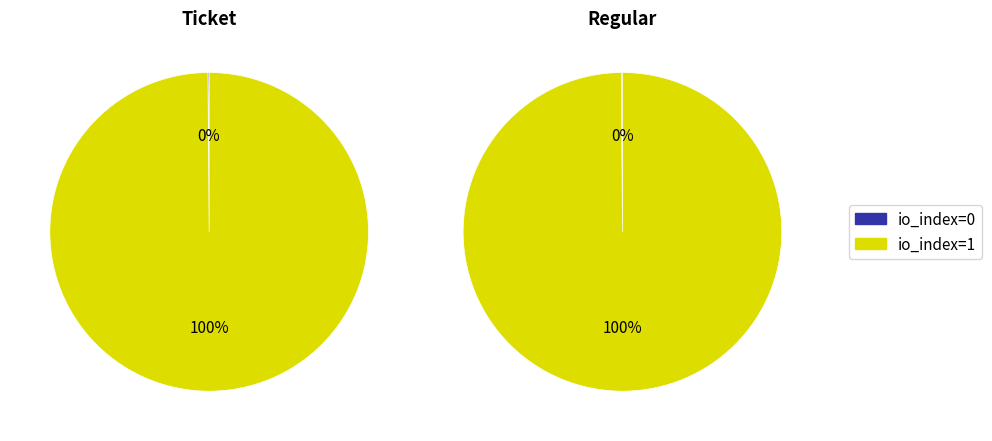

Rank the series by their maximum value, from lowest to highest.

Ticket, Regular